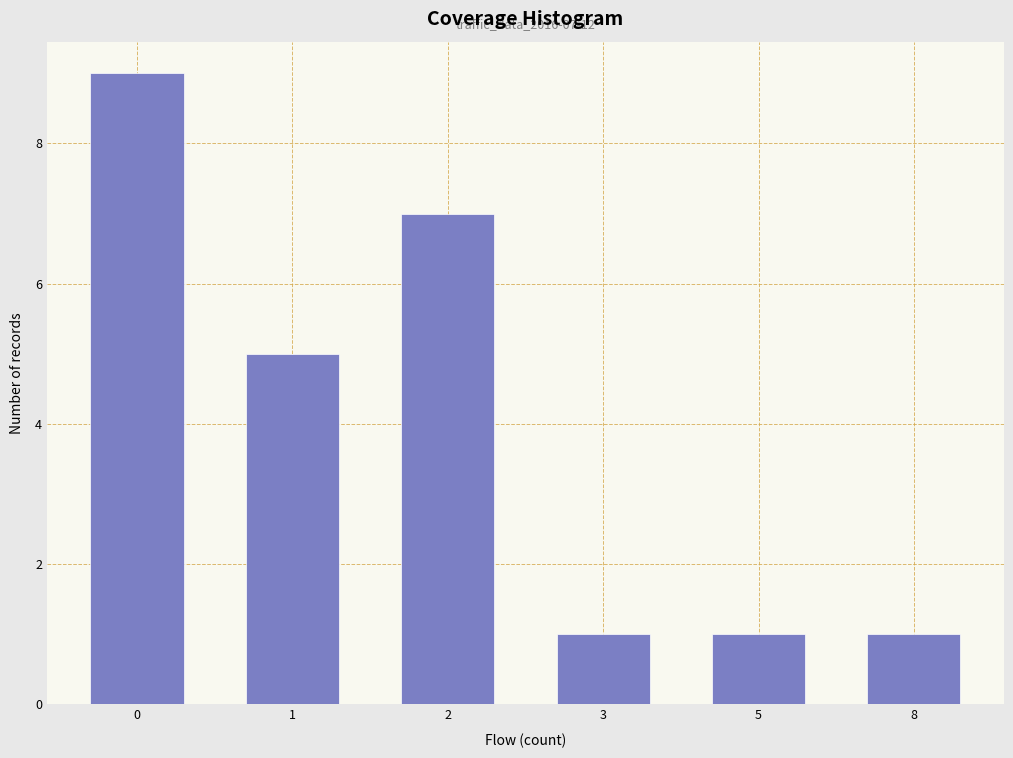

Reading left to right, list all the values displayed in this chart.

0=9	1=5	2=7	3=1	5=1	8=1